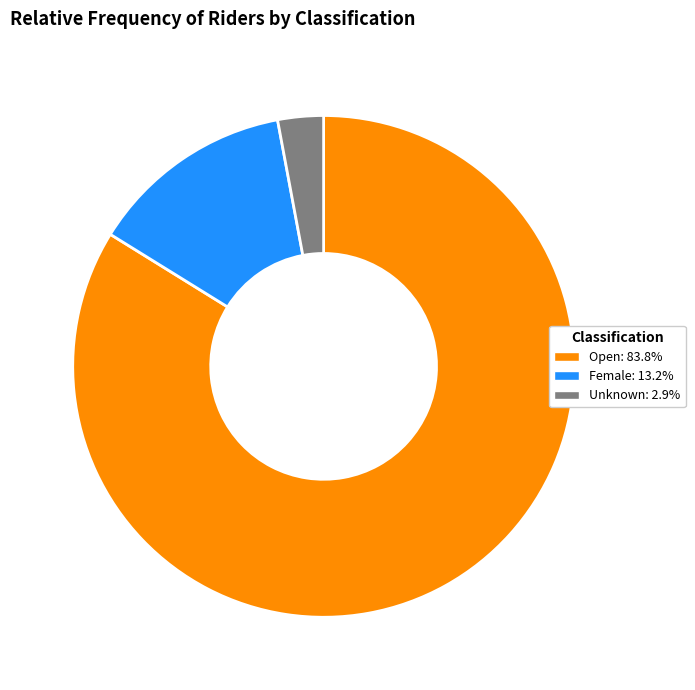

True or false: Female accounts for 21% of the total.

False